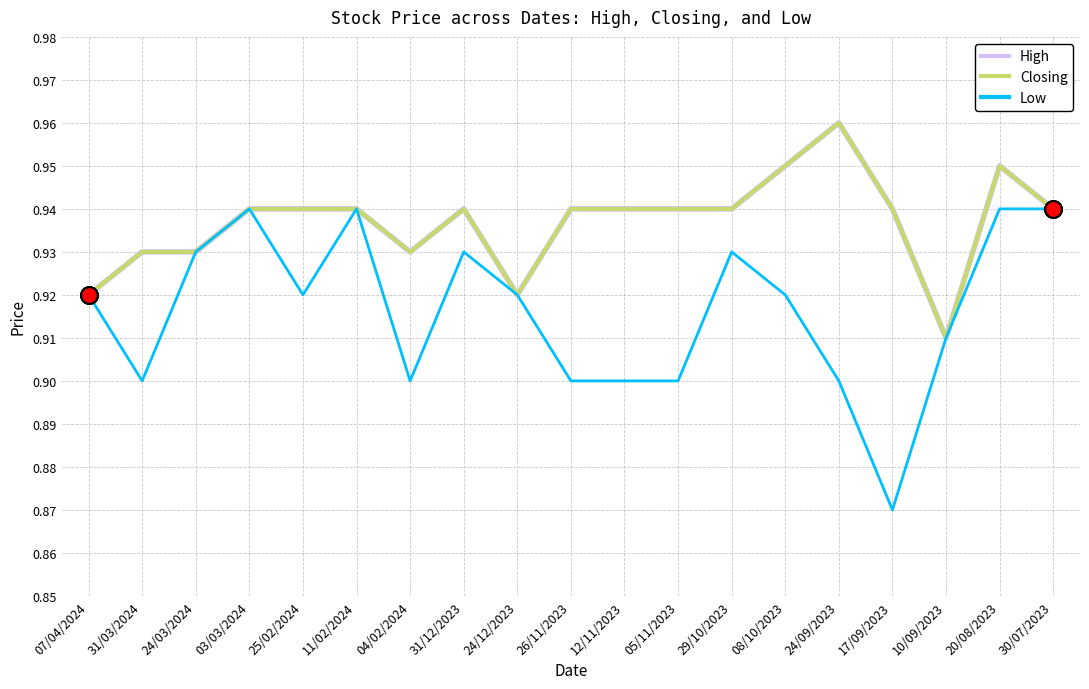

True or false: Low and Closing intersect in this chart.

False